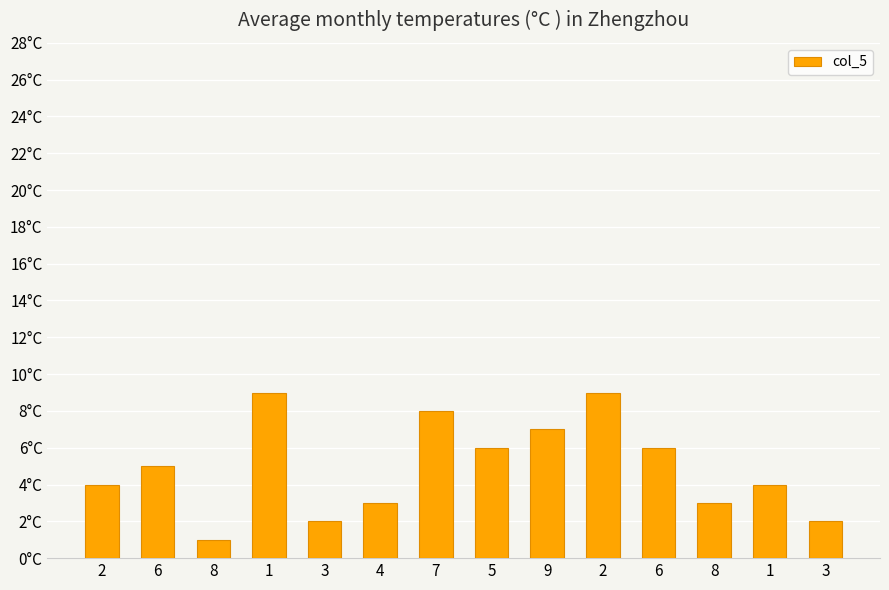

What is the difference between the values at 7 and 3?

6